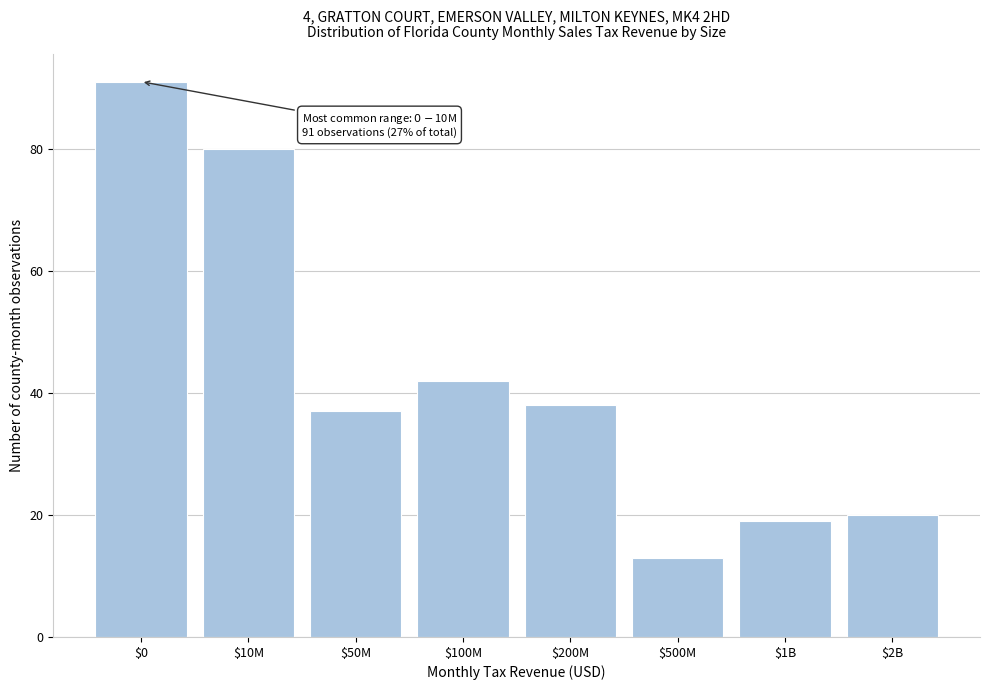

Reading left to right, list all the values displayed in this chart.

91	80	37	42	38	13	19	20